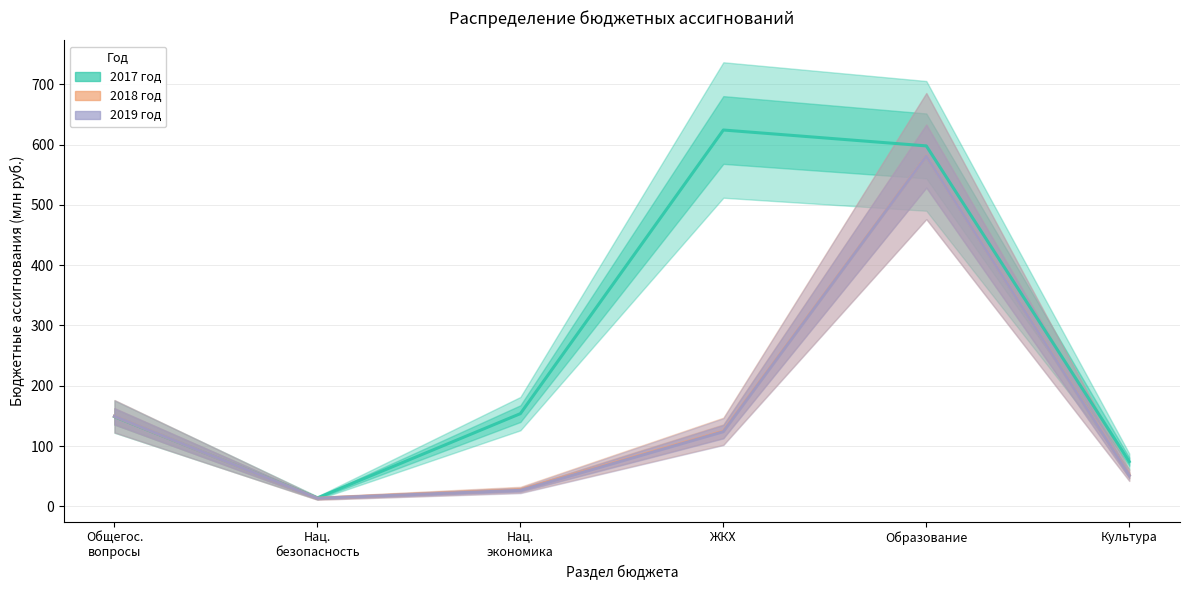

True or false: 2017 год and 2018 год cross at least once.

True